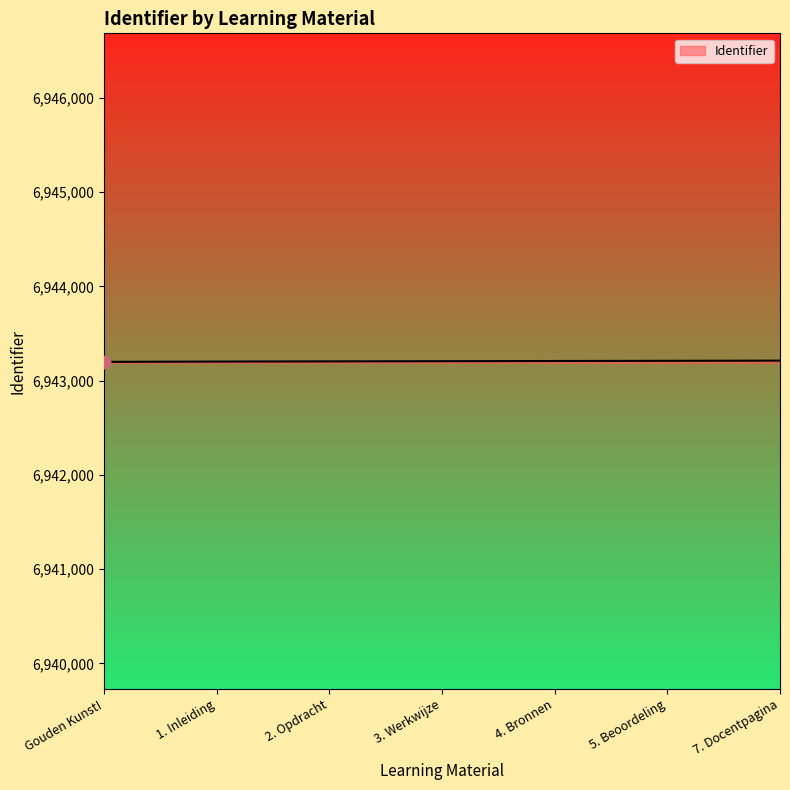

What is the change in value from Gouden Kunst! to 3. Werkwijze?

+7